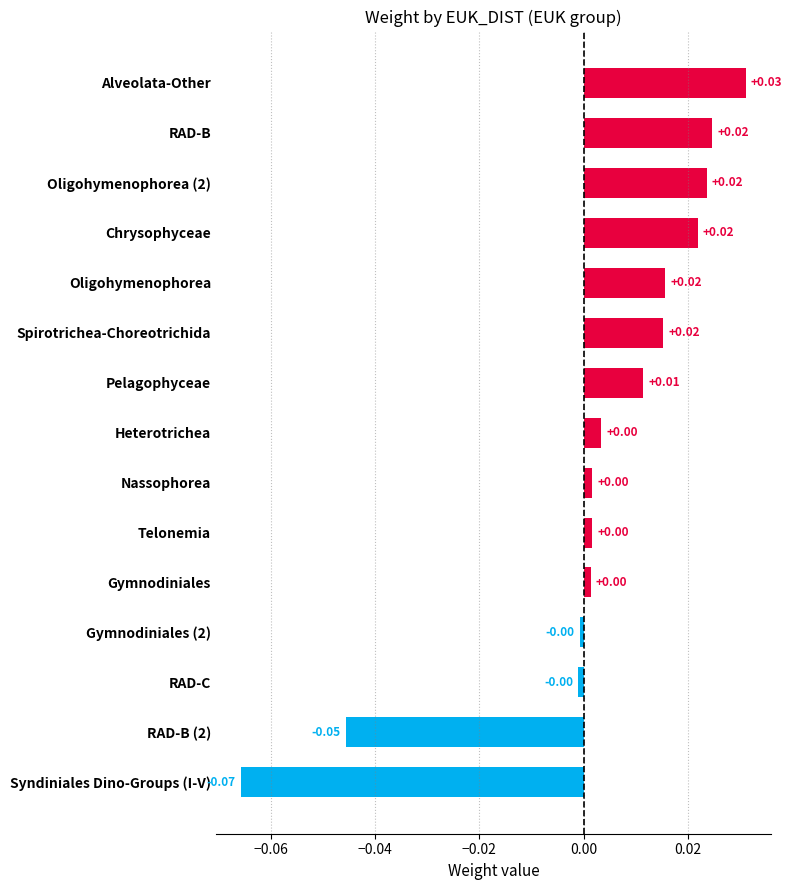

Which has a higher value, Heterotrichea or Oligohymenophorea (2)?

Oligohymenophorea (2)